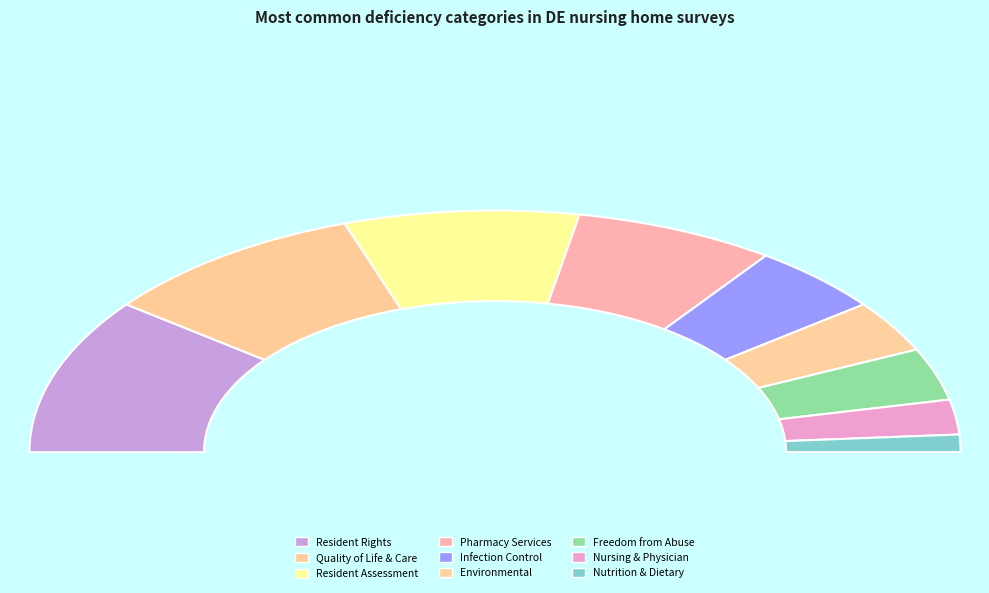

How many segments does this pie chart have?

9